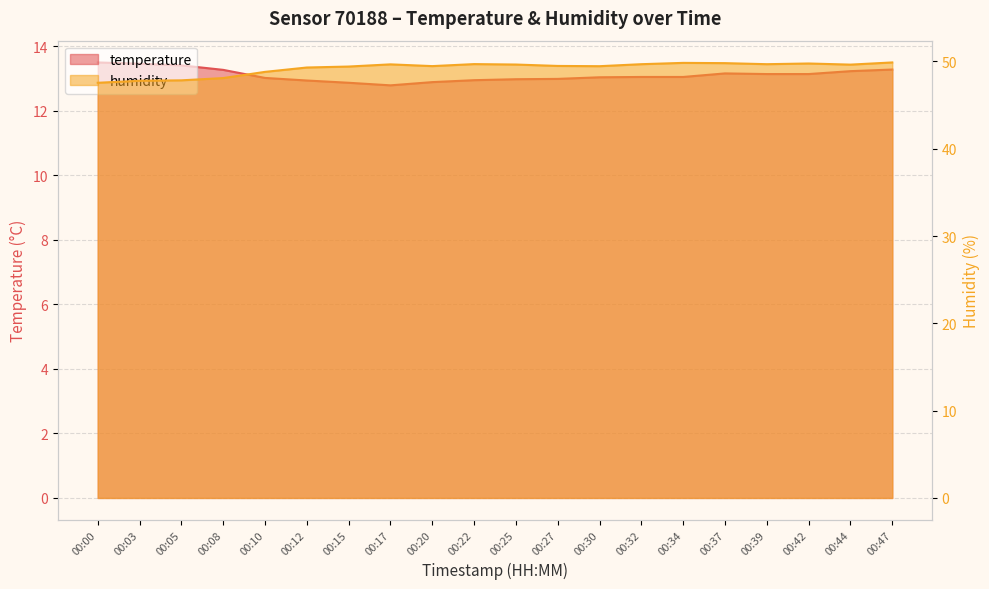

What is the sum of all temperature values?

262.2